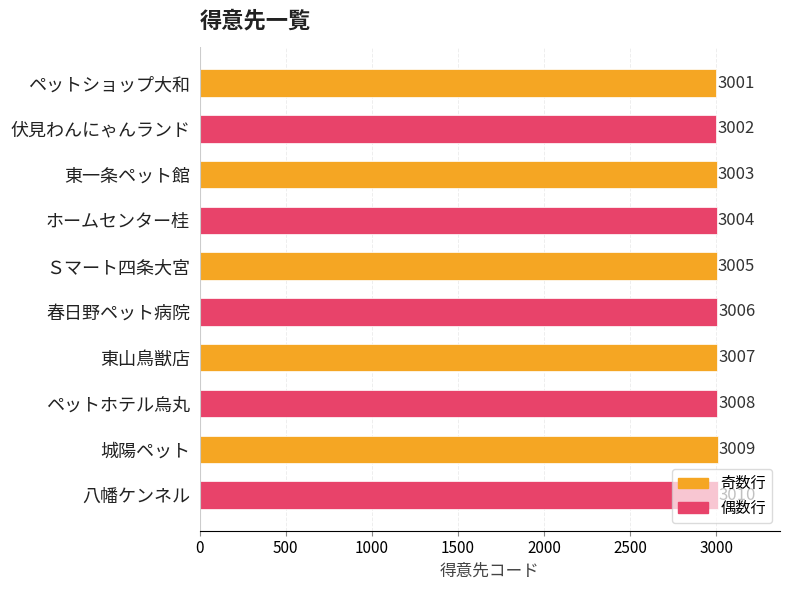

List the labels in order of value, smallest first.

ペットショップ大和, 伏見わんにゃんランド, 東一条ペット館, ホームセンター桂, Ｓマート四条大宮, 春日野ペット病院, 東山鳥獣店, ペットホテル烏丸, 城陽ペット, 八幡ケンネル